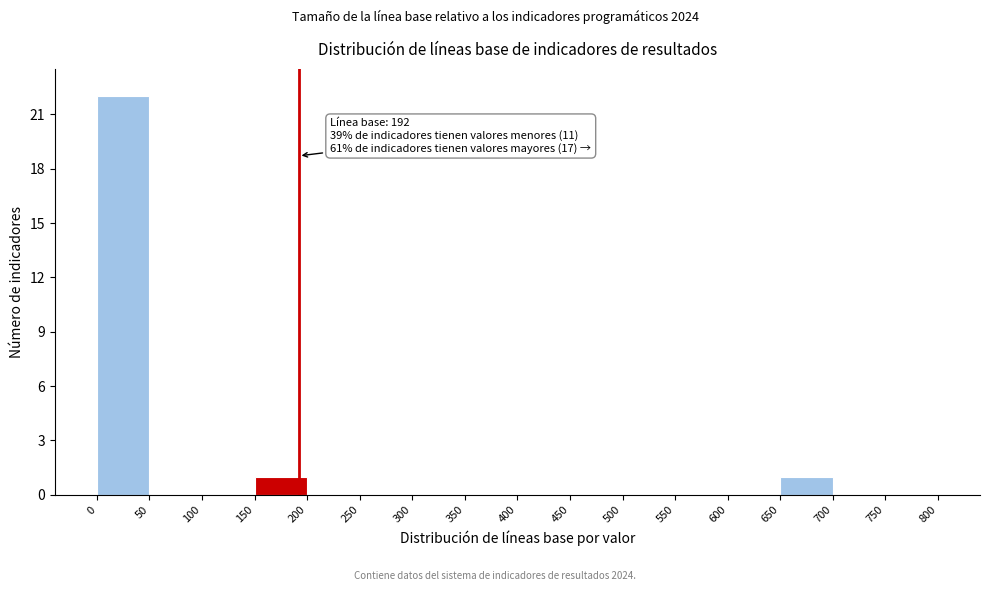

Over which range of the x-axis is the bar tallest?

0 to 50